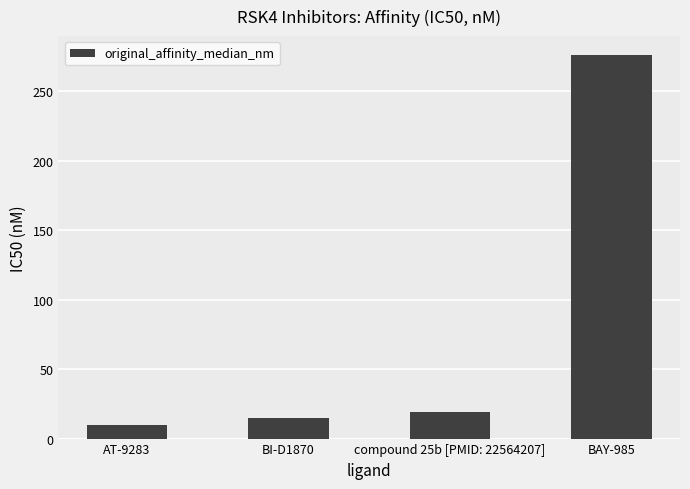

What is the difference between the maximum and minimum values?

266